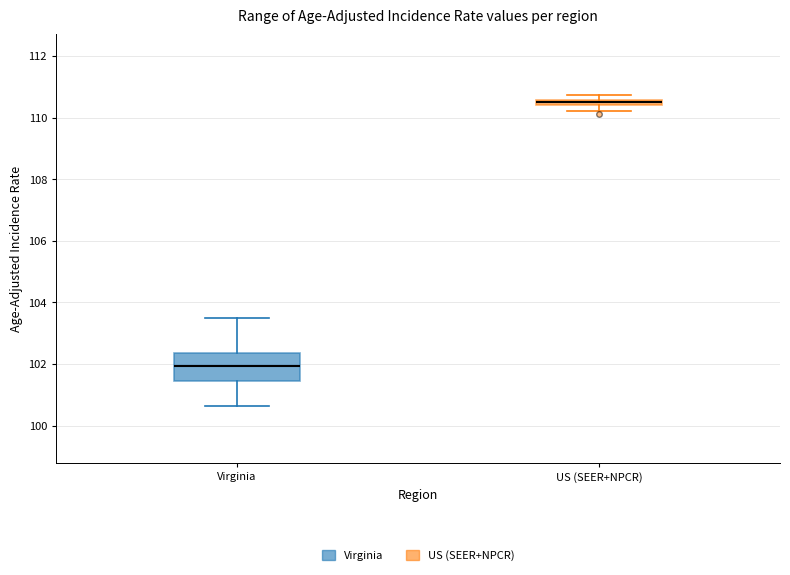

Where does the median line of the box for Virginia sit on the y-axis? The values are not printed on the chart, so give them approximately, as read against the axis.

102.0